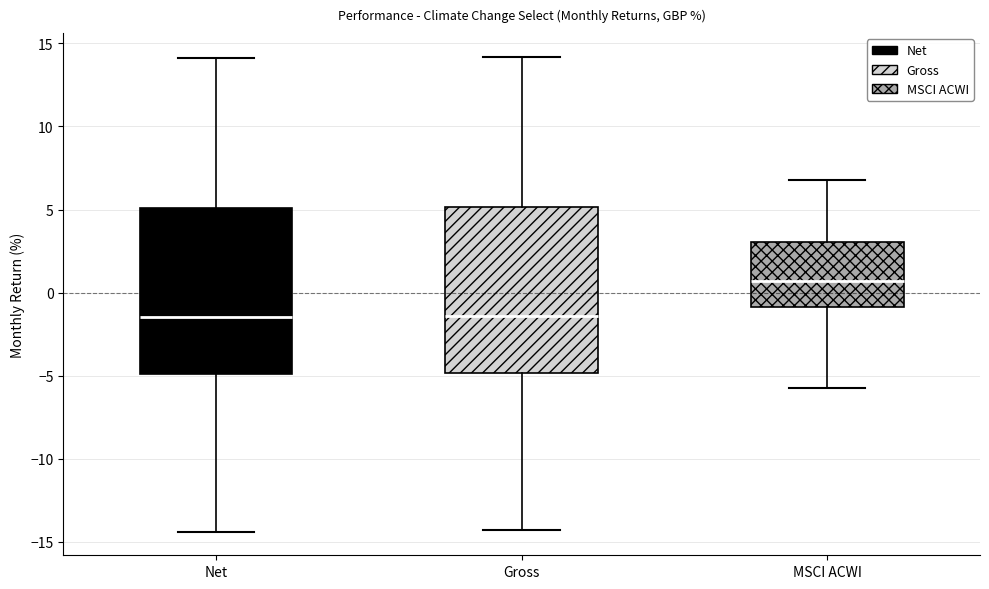

Reading left to right, transcribe this box plot: for each box, give where its median line is, the range the box spans, and where its two whiskers end, as read against the y-axis. The values are not printed on the chart, so give them approximately, as read against the axis.

Net: median -1.5, box -5.0 to 5.0, whiskers -14.5 to 14.0
Gross: median -1.5, box -5.0 to 5.0, whiskers -14.5 to 14.0
MSCI ACWI: median 0.5, box -1.0 to 3.0, whiskers -5.5 to 7.0